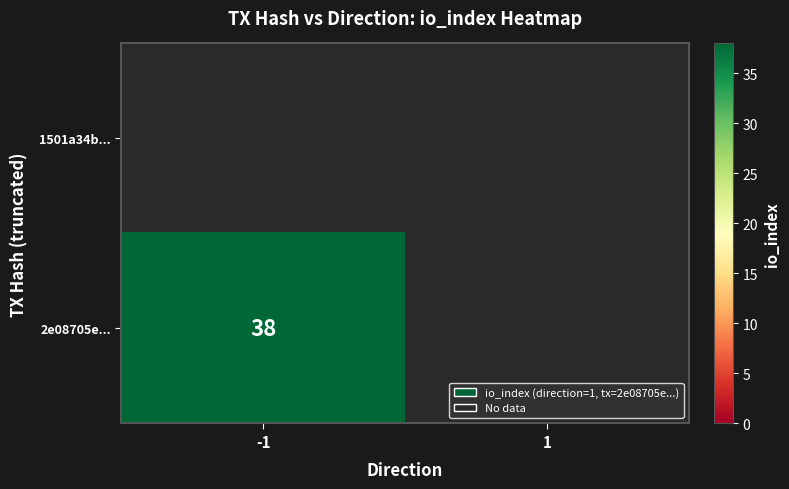

Which label corresponds to the largest value in the chart?

-1